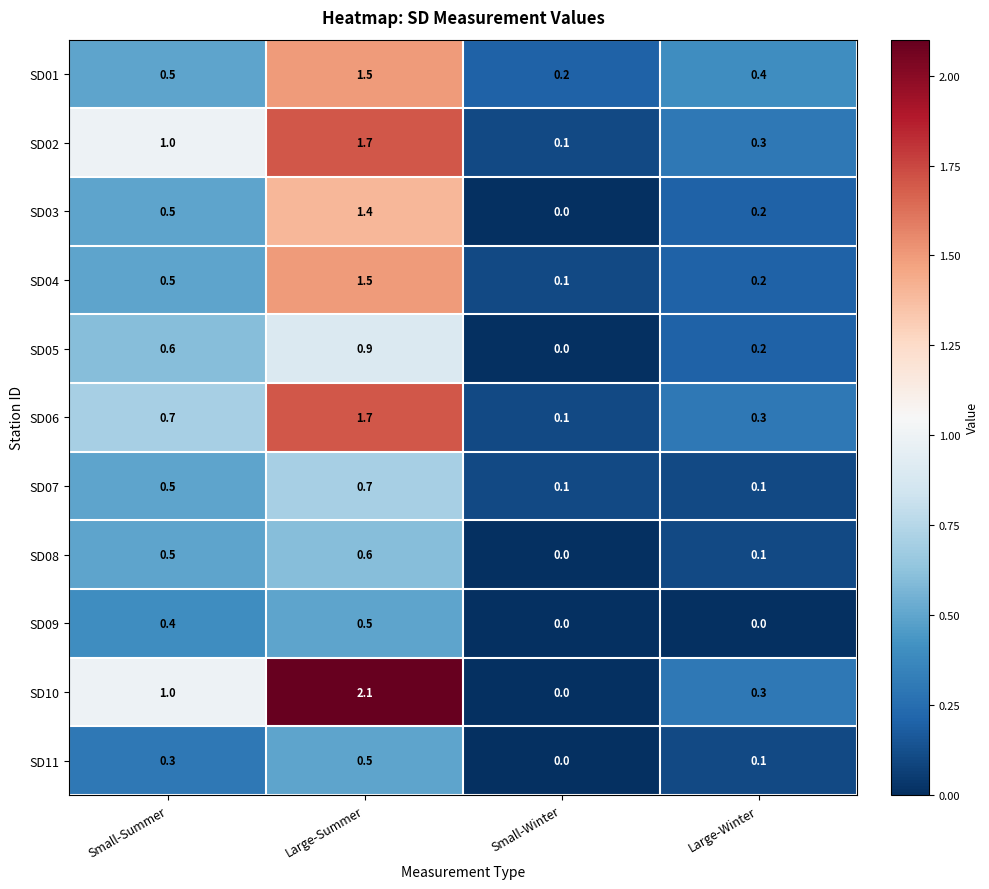

At how many categories does at least one series exceed 0?

4